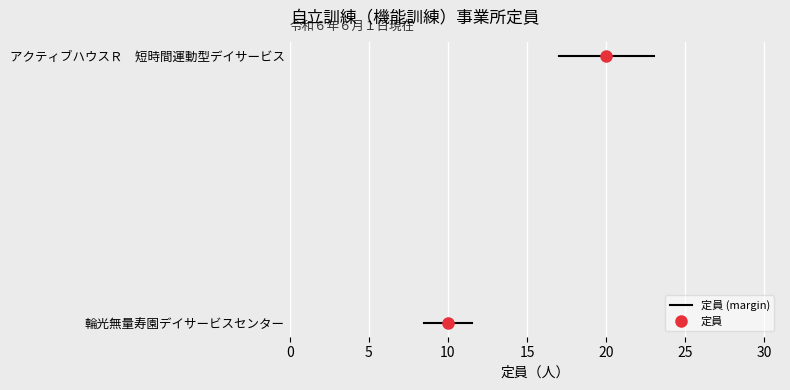

Count the values in the range 10 to 20.

2